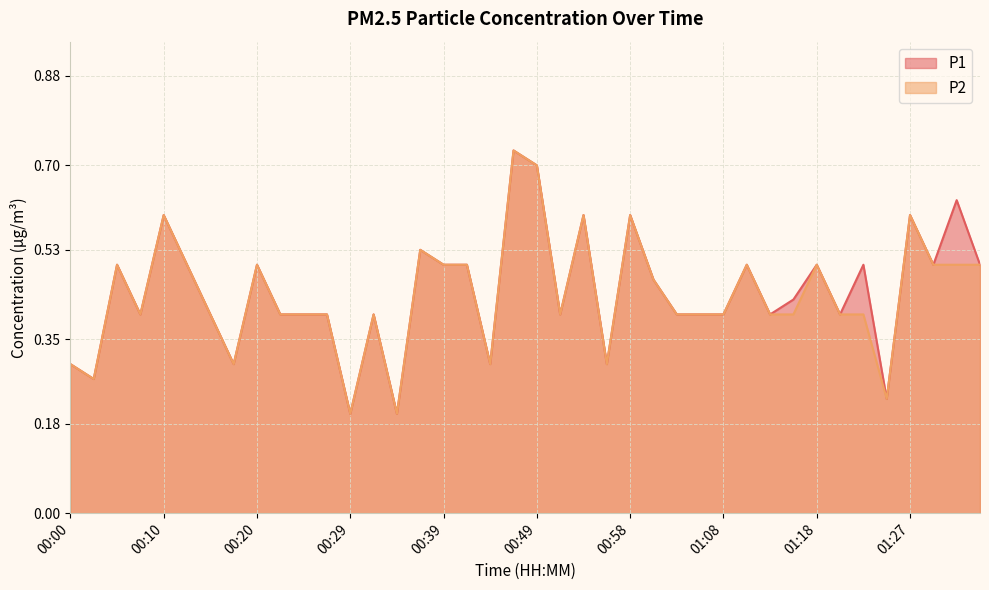

Which series has the largest range (max minus min)?

P1